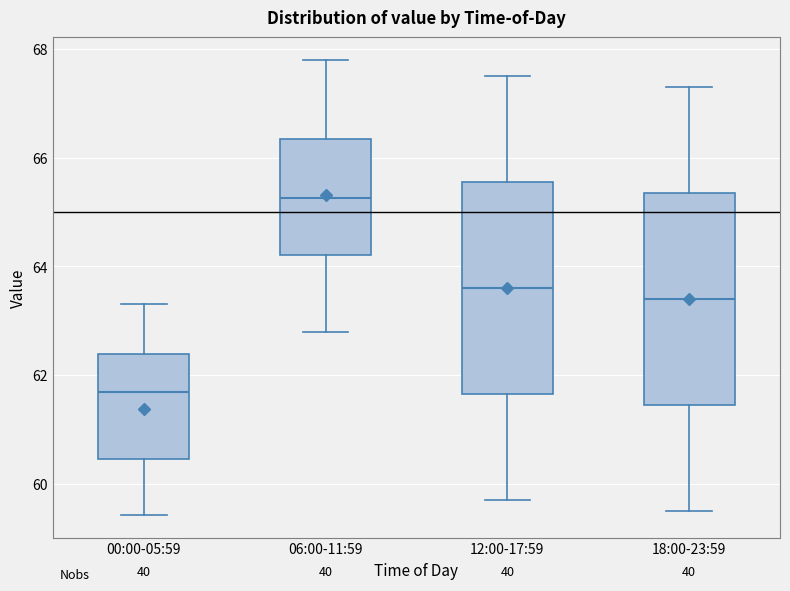

Reading left to right, read every box against the y-axis: the position of its median line, the range the box covers, and the ends of its whiskers. The values are not printed on the chart, so give them approximately, as read against the axis.

00:00-05:59: median 61.6, box 60.4 to 62.4, whiskers 59.4 to 63.4
06:00-11:59: median 65.2, box 64.2 to 66.4, whiskers 62.8 to 67.8
12:00-17:59: median 63.6, box 61.6 to 65.6, whiskers 59.8 to 67.6
18:00-23:59: median 63.4, box 61.4 to 65.4, whiskers 59.6 to 67.4